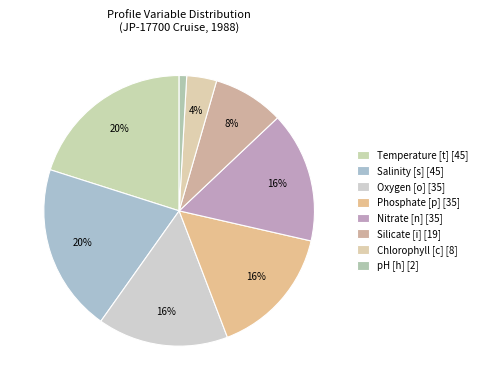

Count the number of slices in the pie.

8